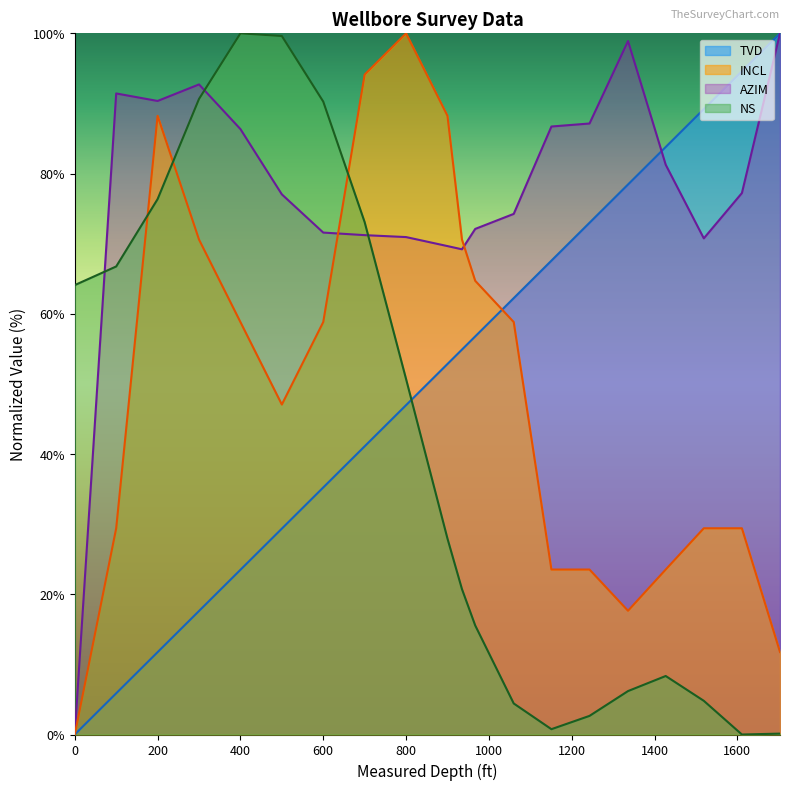

How many intersections are there between AZIM and MD?

1